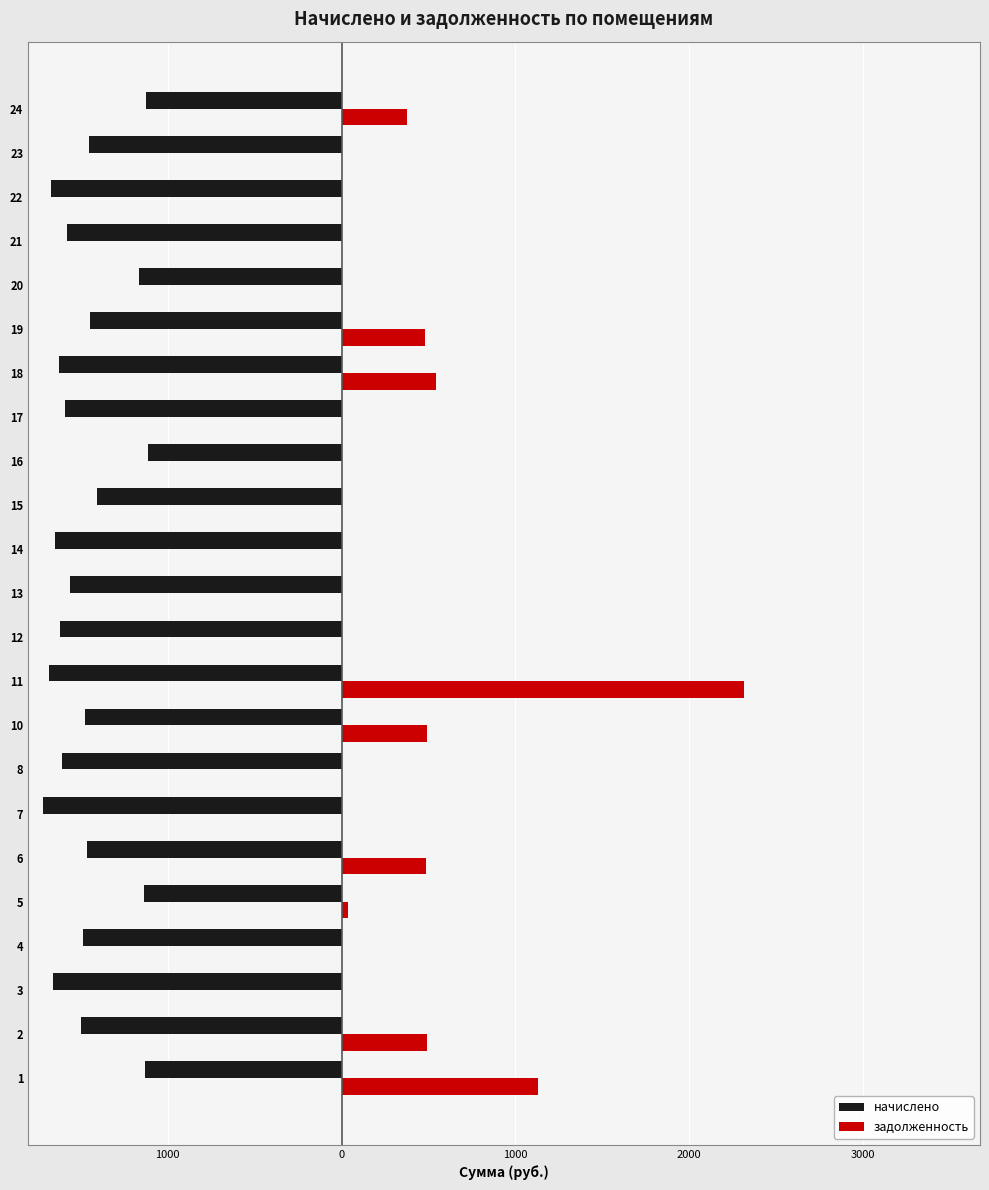

What is the sum of all задолженность values?

6354.4